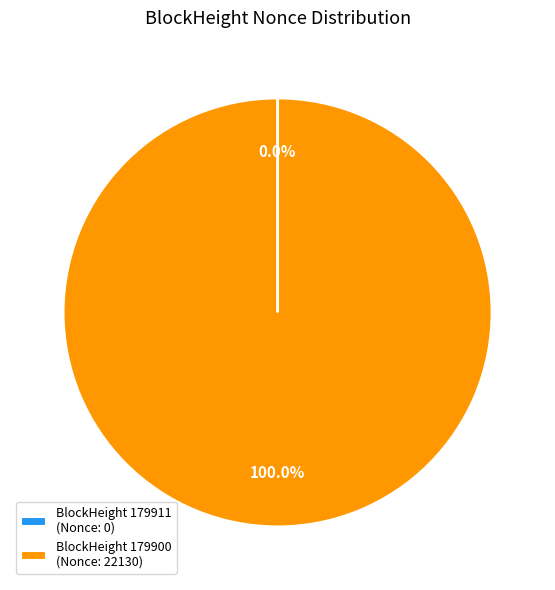

Which slice is the largest?

BlockHeight 179900 (Nonce: 22130)